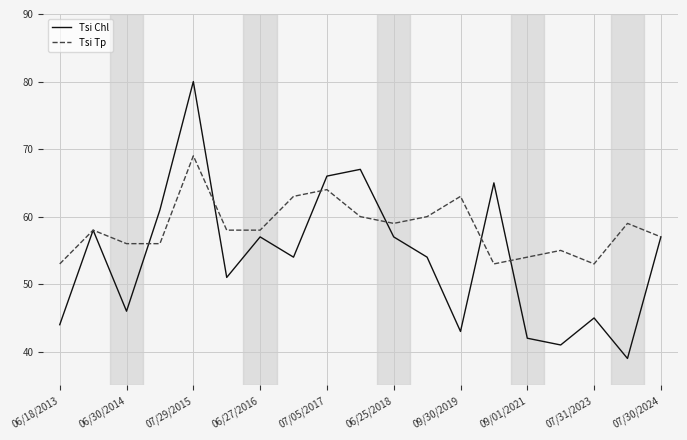

Rank the series by their maximum value, from highest to lowest.

Tsi Chl, Tsi Tp